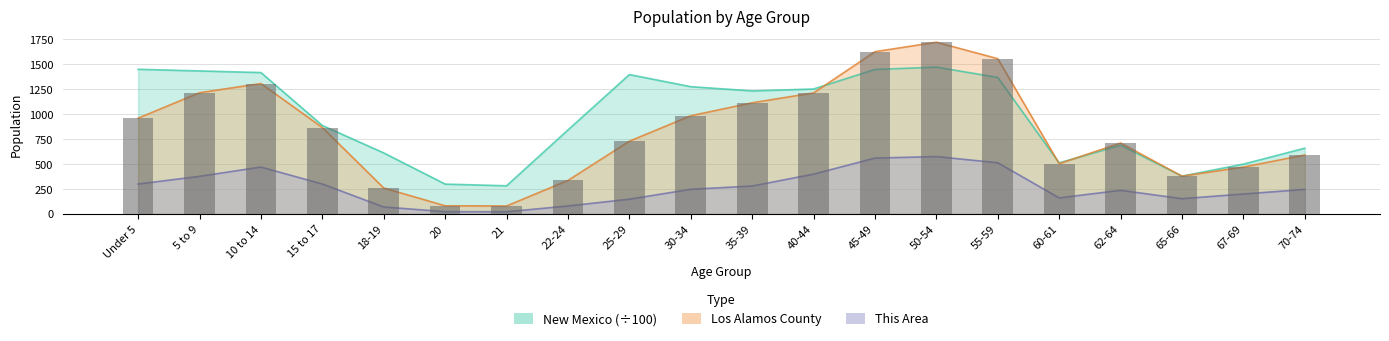

Rank the series by their maximum value, from lowest to highest.

This Area, New Mexico, Los Alamos County